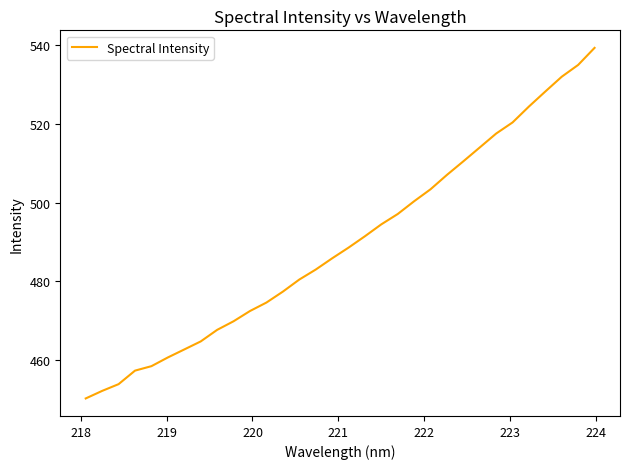

What is the greatest value displayed?

539.2